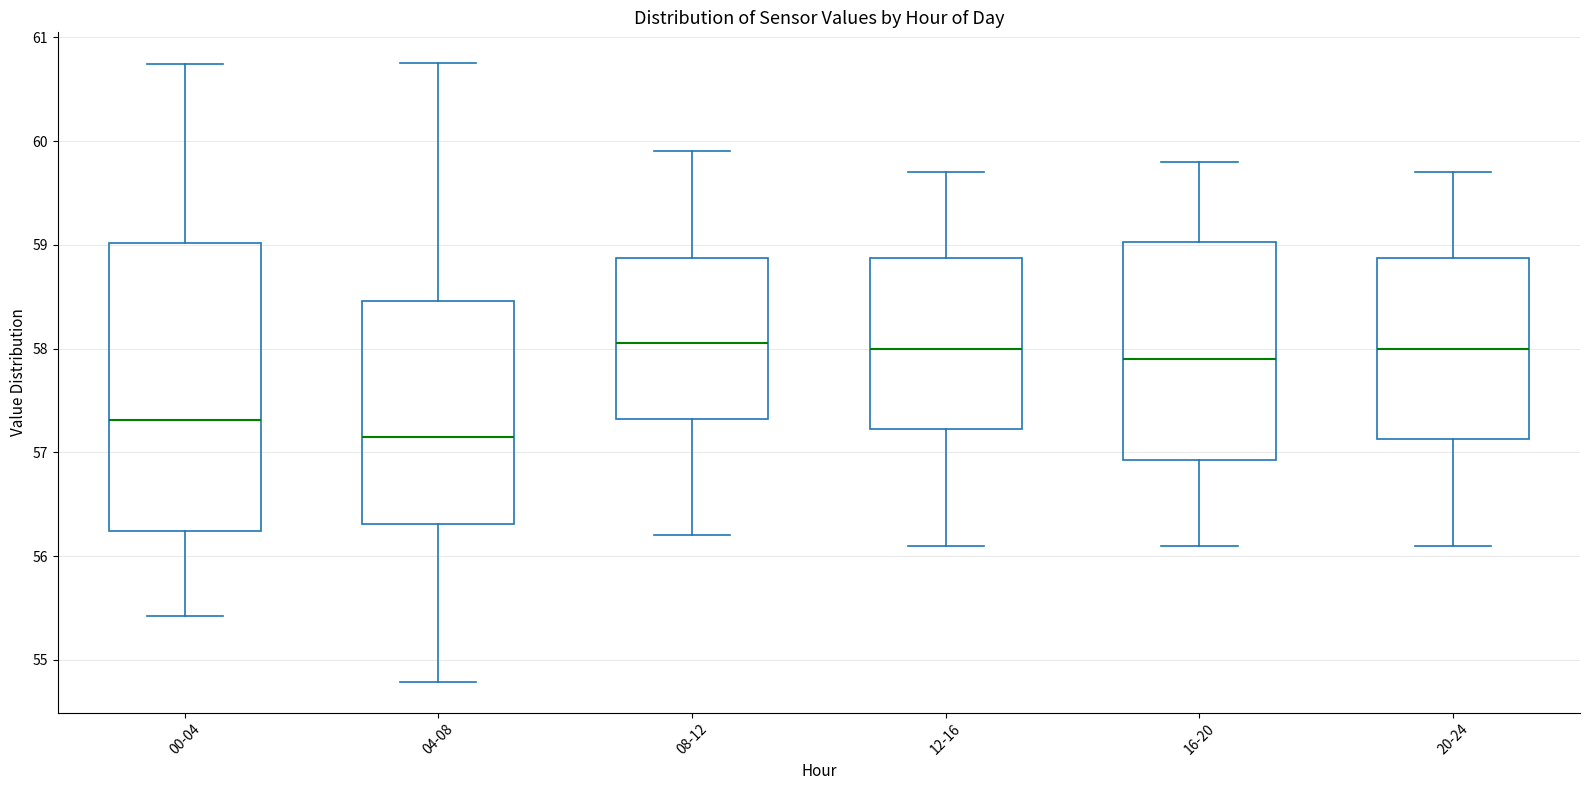

Where does the lower whisker of the box for 20-24 end on the y-axis? The values are not printed on the chart, so give them approximately, as read against the axis.

56.1